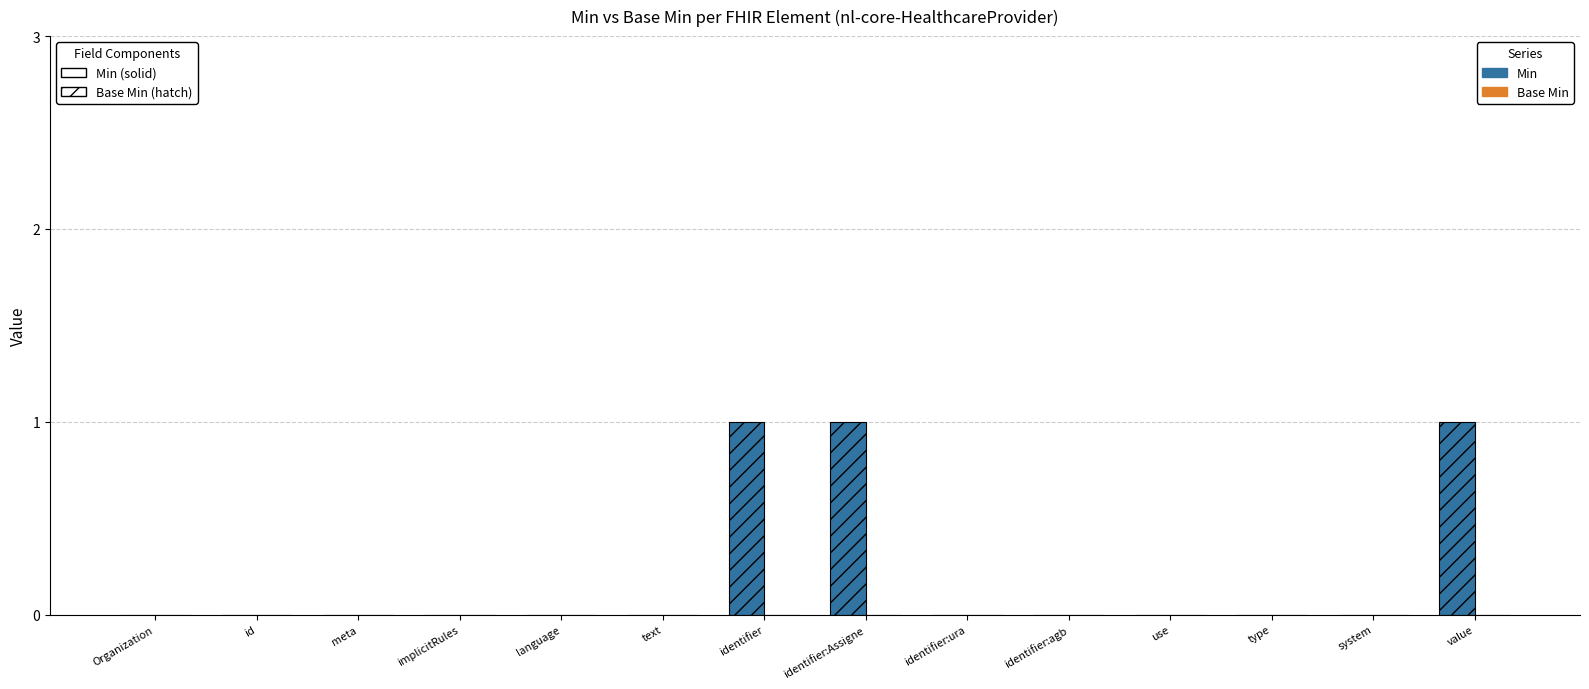

Are the bars horizontal?

No